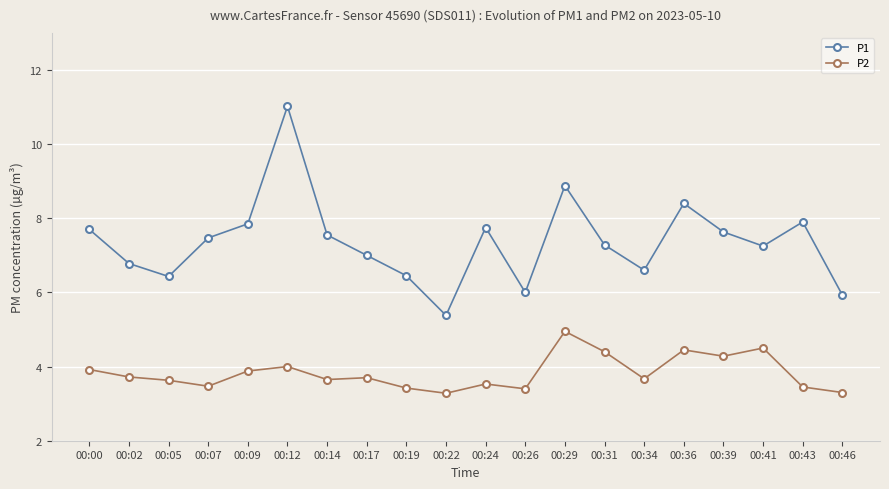

Is it true that P2 equals 3.6 at 00:05?

True